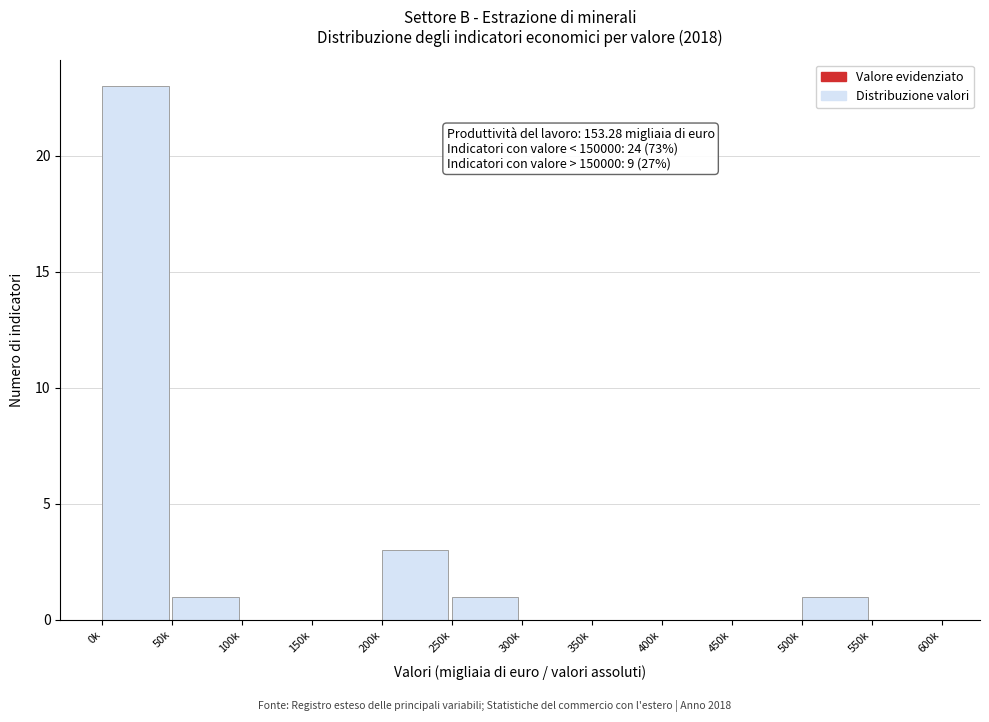

Reading right to left, what are all the values shown in this chart?

550k=0	500k=1	450k=0	400k=0	350k=0	300k=0	250k=1	200k=3	150k=0	100k=0	50k=1	0k=23